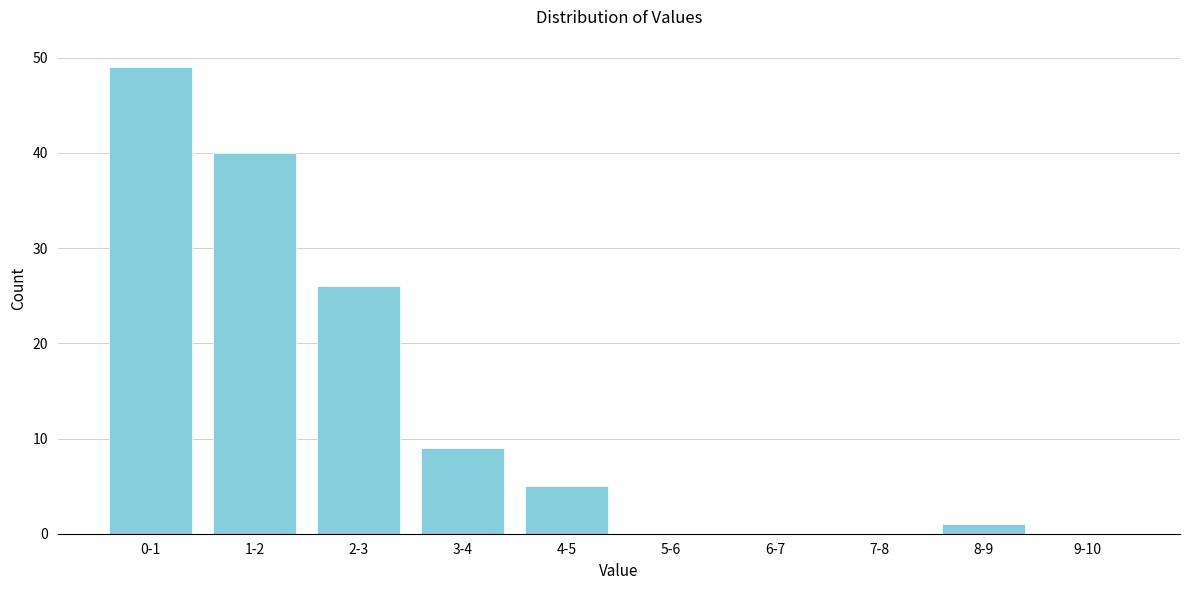

Reading left to right, extract all data points from this chart.

0-1=49	1-2=40	2-3=26	3-4=9	4-5=5	5-6=0	6-7=0	7-8=0	8-9=1	9-10=0